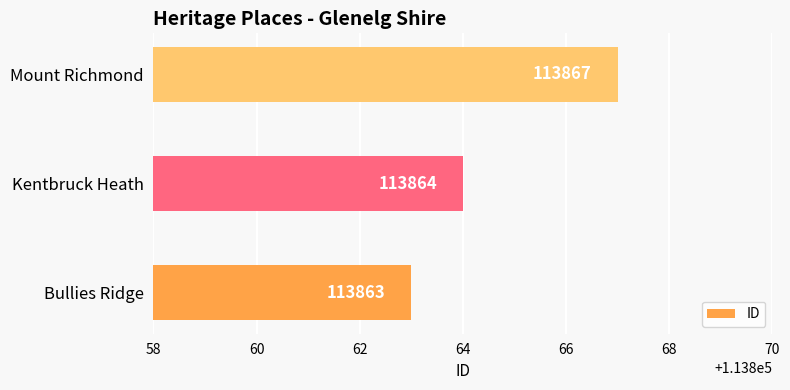

How many bars are there in total?

3